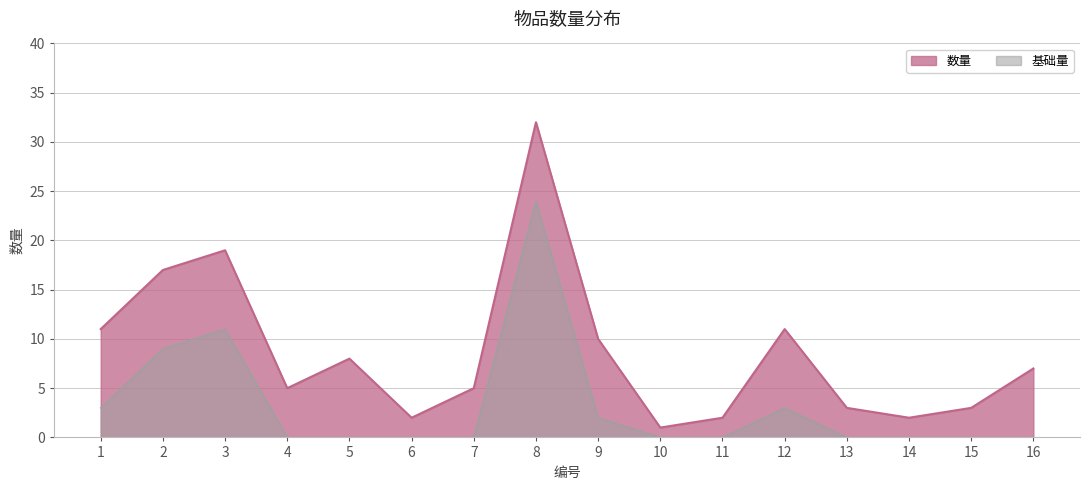

Reading left to right, what are all the values shown in this chart?

11	17	19	5	8	2	5	32	10	1	2	11	3	2	3	7